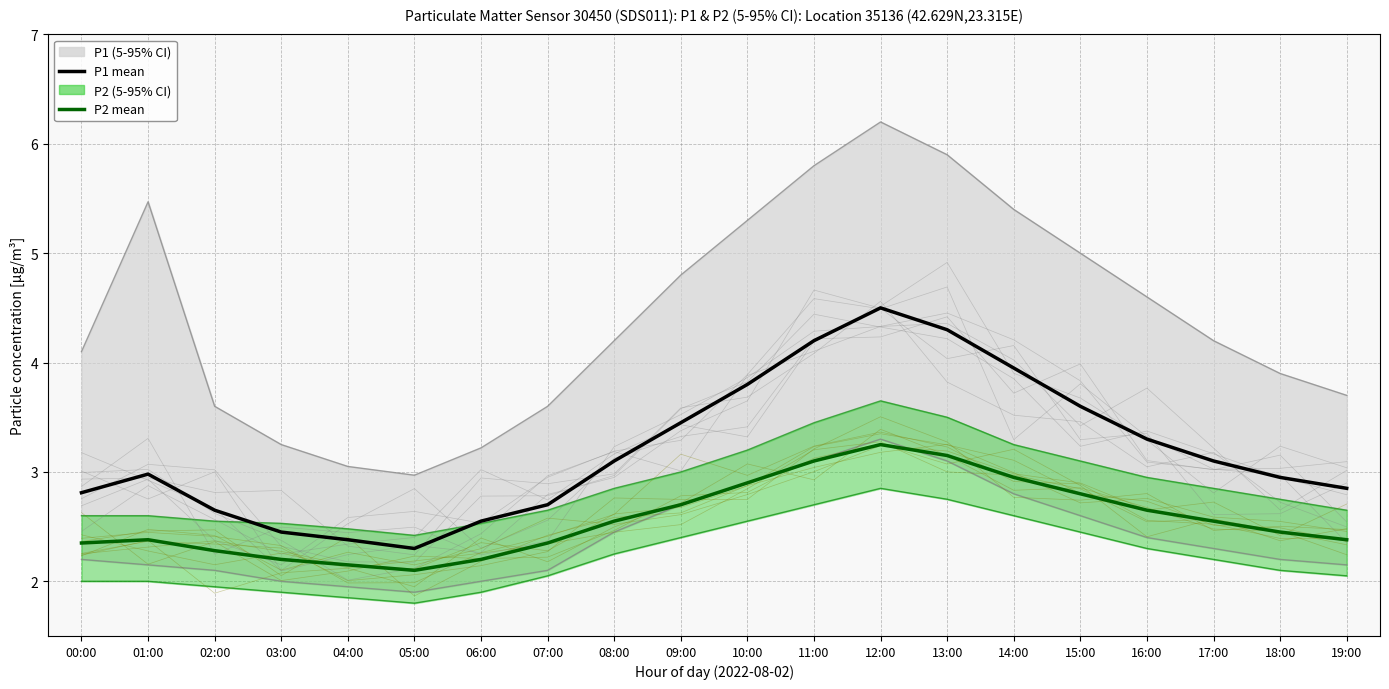

Rank the categories by P2 mean value from lowest to highest.

05:00, 04:00, 03:00, 06:00, 02:00, 00:00, 07:00, 01:00, 19:00, 18:00, 08:00, 17:00, 16:00, 09:00, 15:00, 10:00, 14:00, 11:00, 13:00, 12:00